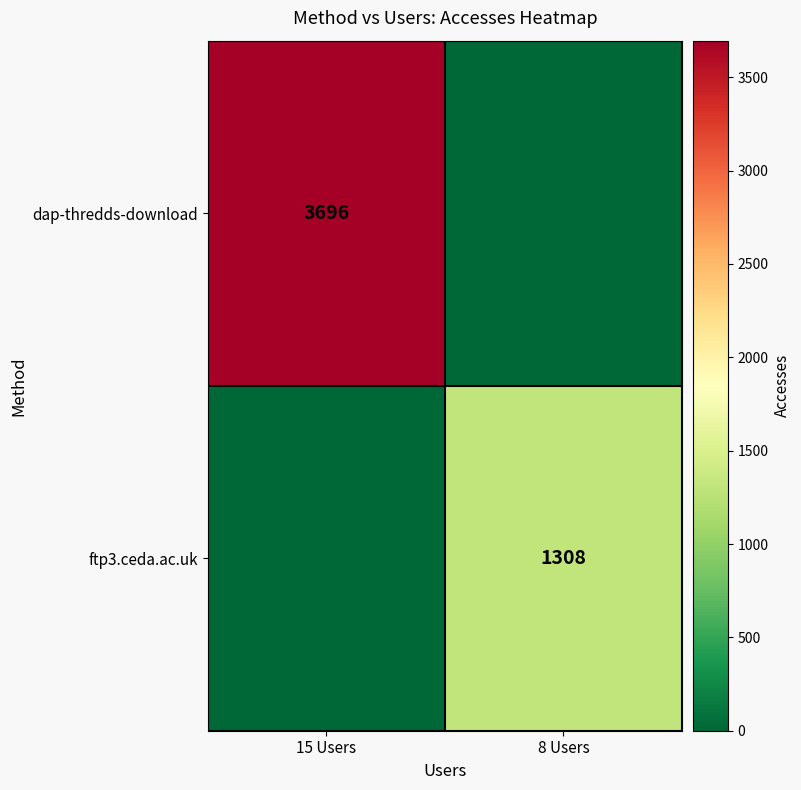

Which label corresponds to the largest value in the chart?

15 Users